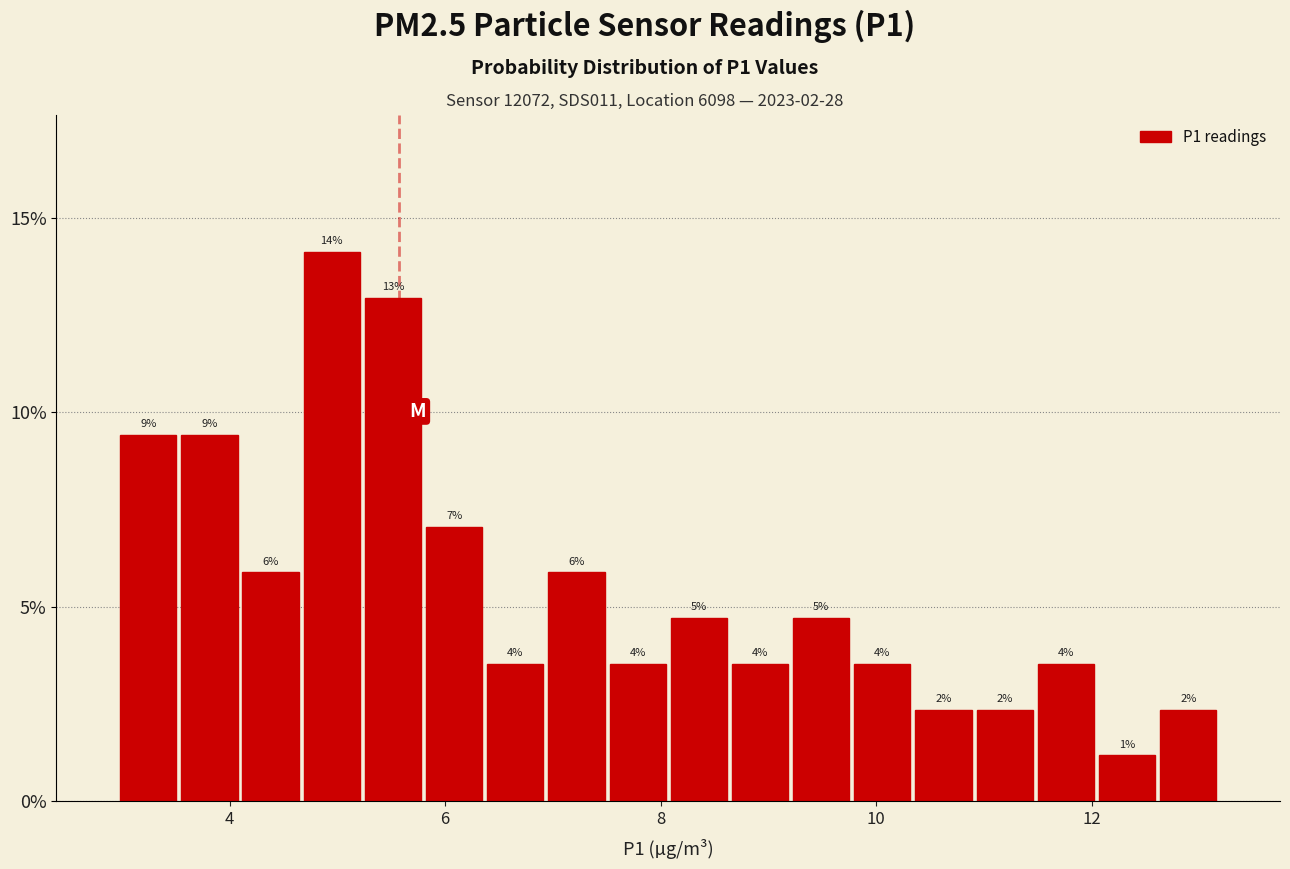

Read against the x-axis, roughly where is the centre of the tallest bar?

5.0